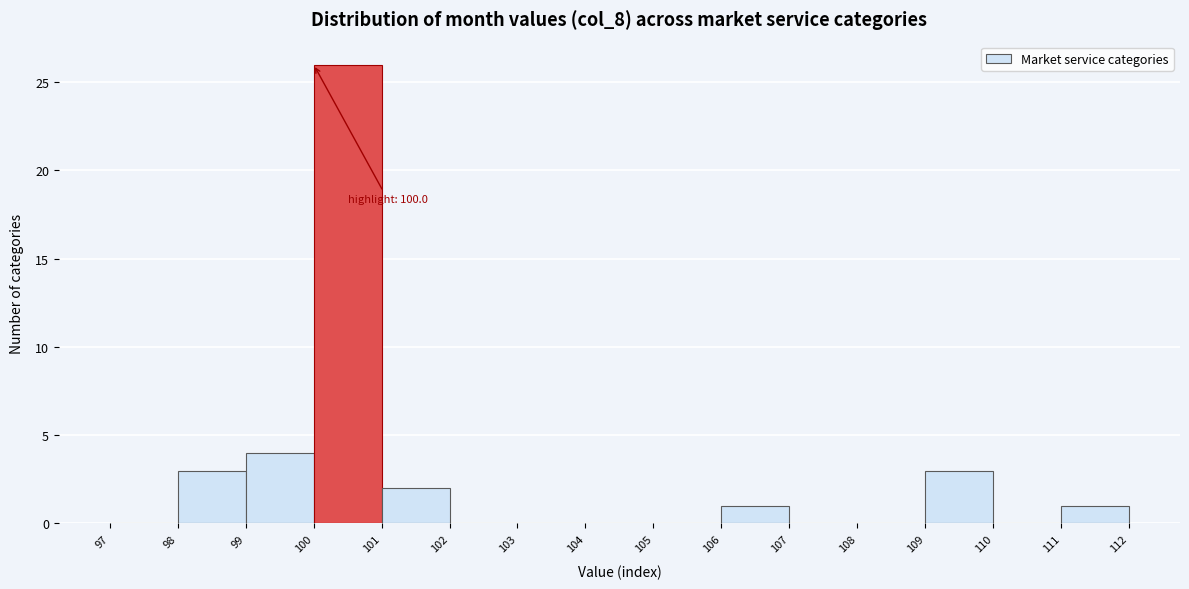

Over which range of the x-axis is the bar tallest?

100 to 101